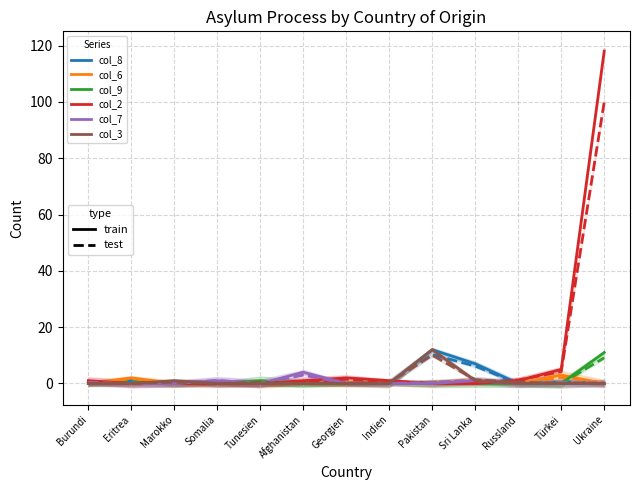

The value of col_7 (Controlled departure) at Eritrea is 2. True or false?

False